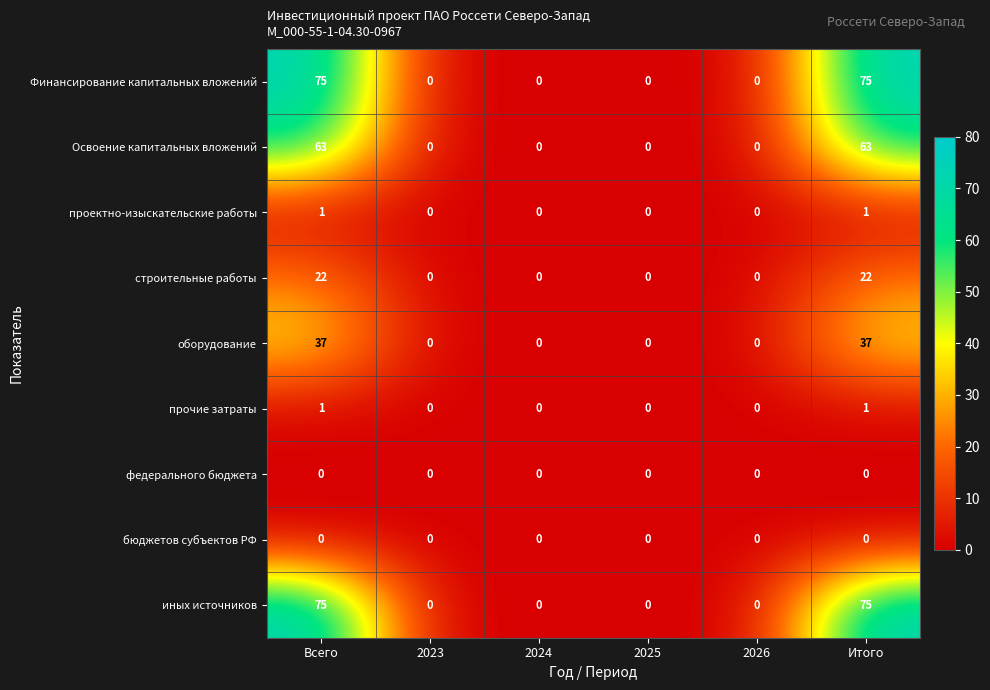

Count the оборудование values in the range 0 to 37.

6